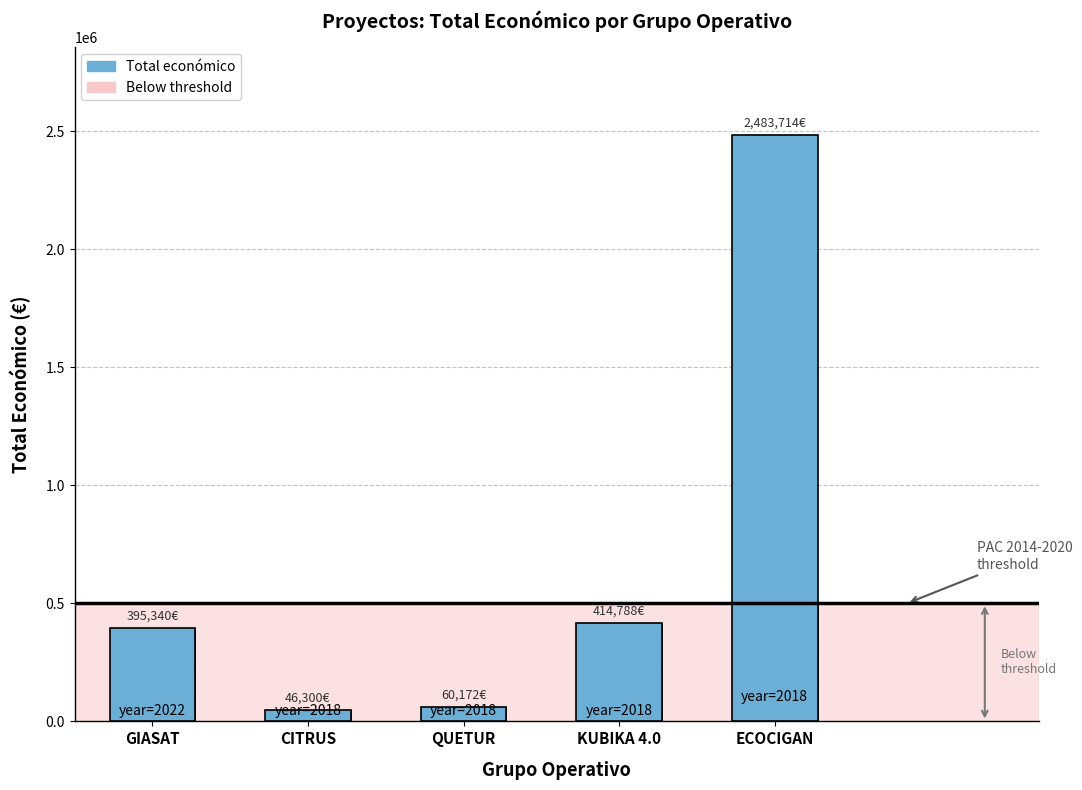

Does the chart contain any negative values?

No